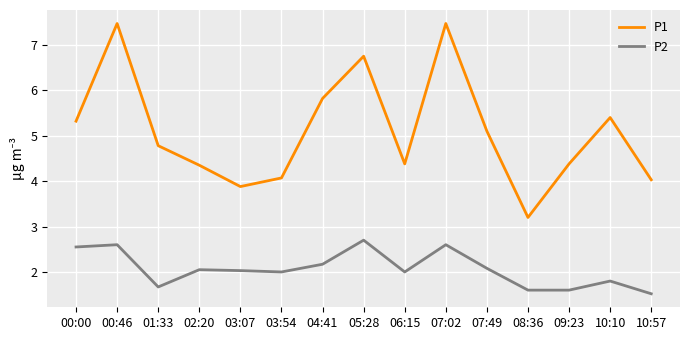

Rank the series at 02:20 from highest to lowest value.

P1, P2